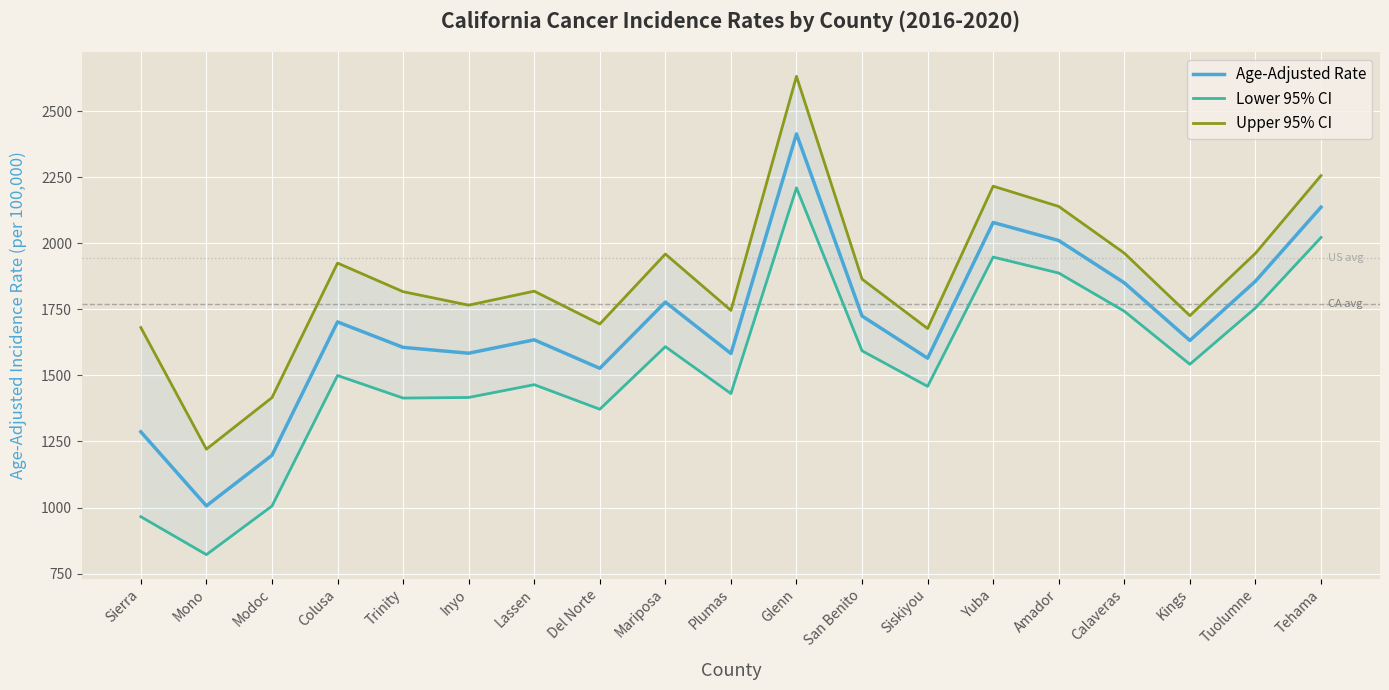

Rank the series by their maximum value, from highest to lowest.

Upper 95% CI, Age-Adjusted Rate, Lower 95% CI